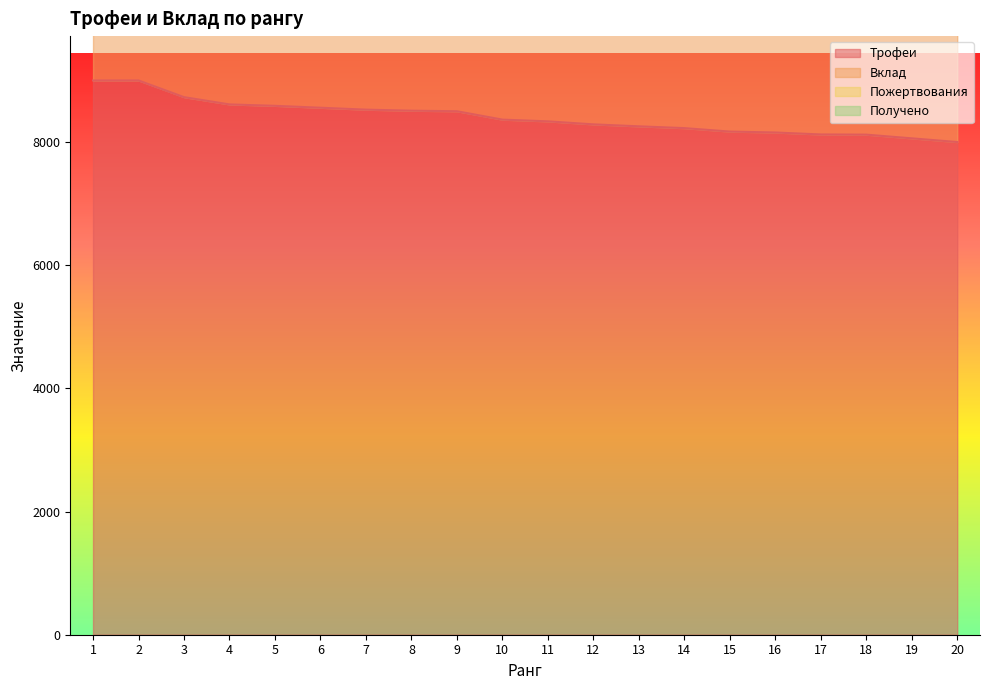

At which category does the chart reach its peak across all series?

1